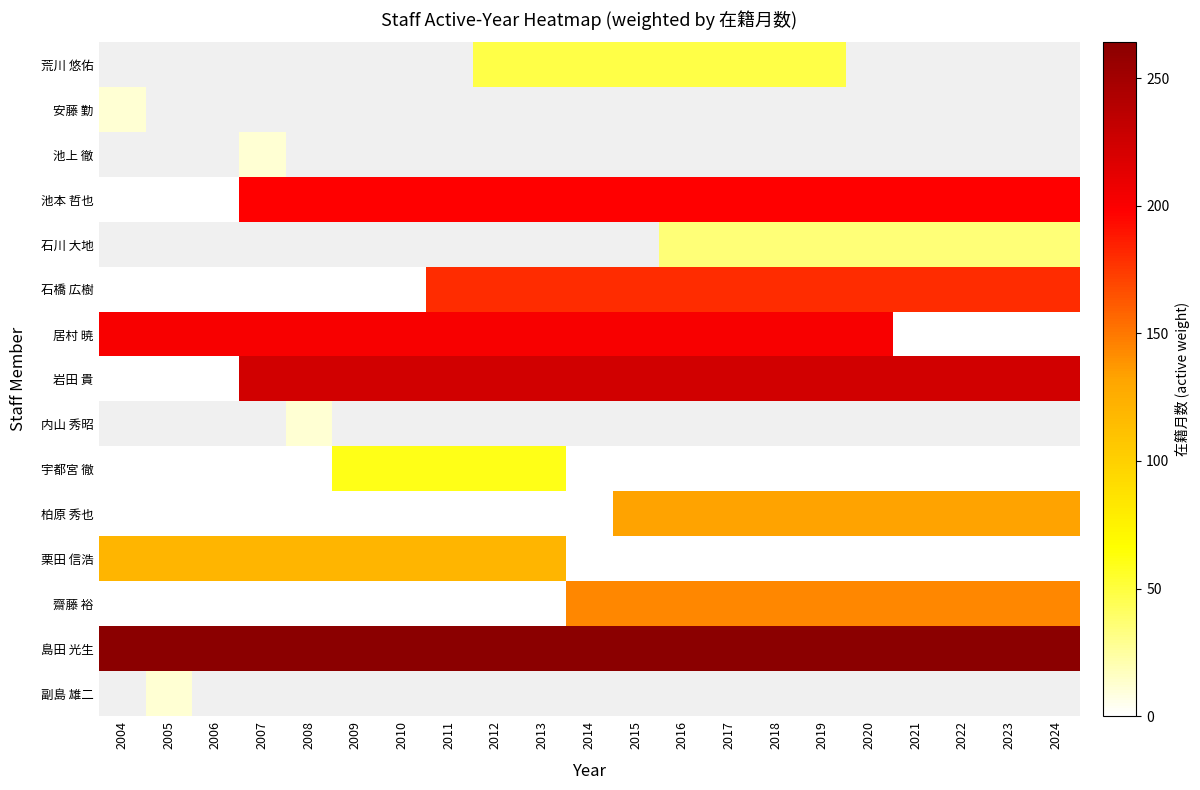

Where is 栗田 信浩 nearest to the value 60?

2004